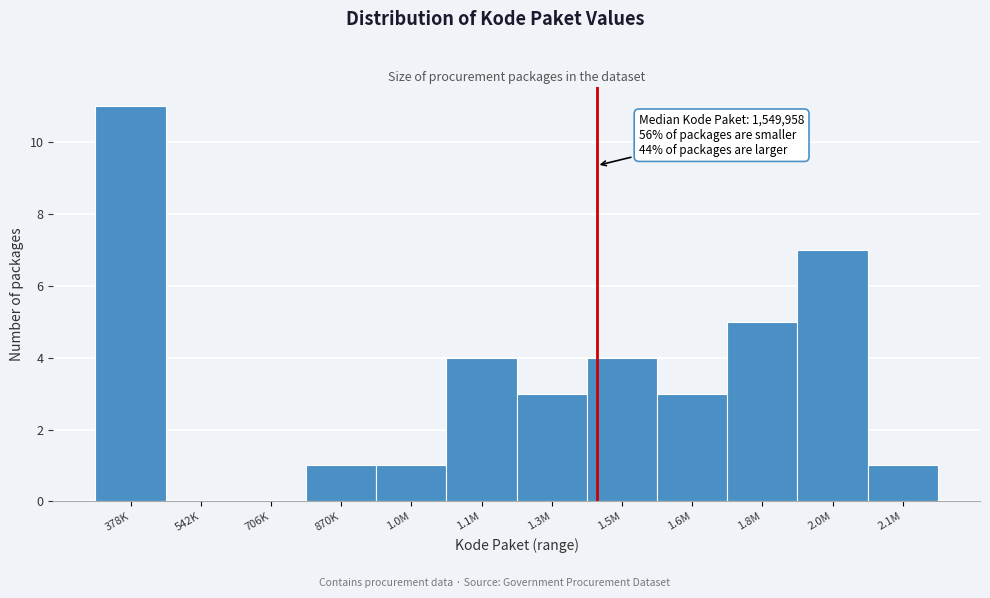

True or false: the data shows 1 at 1.6M.

False